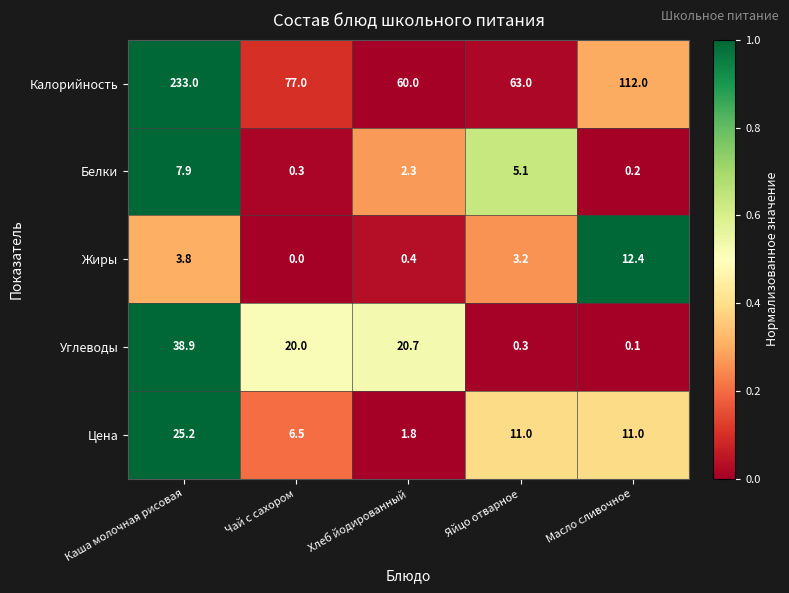

At how many categories does at least one series exceed 0?

5